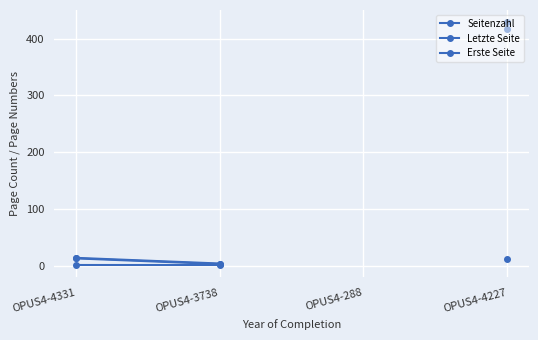

Is it true that Letzte Seite equals 4.0 at OPUS4-3738?

True